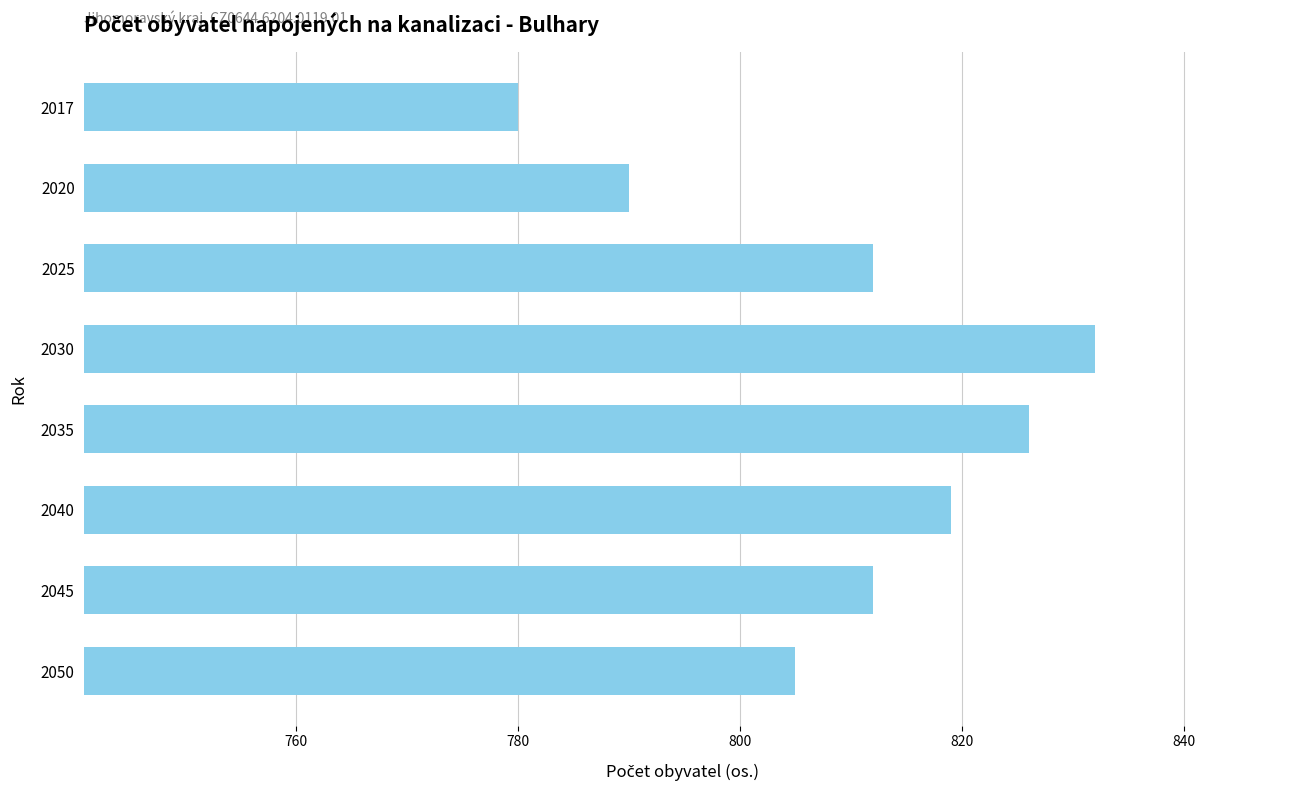

What is the difference between the values at 2040 and 2025?

7